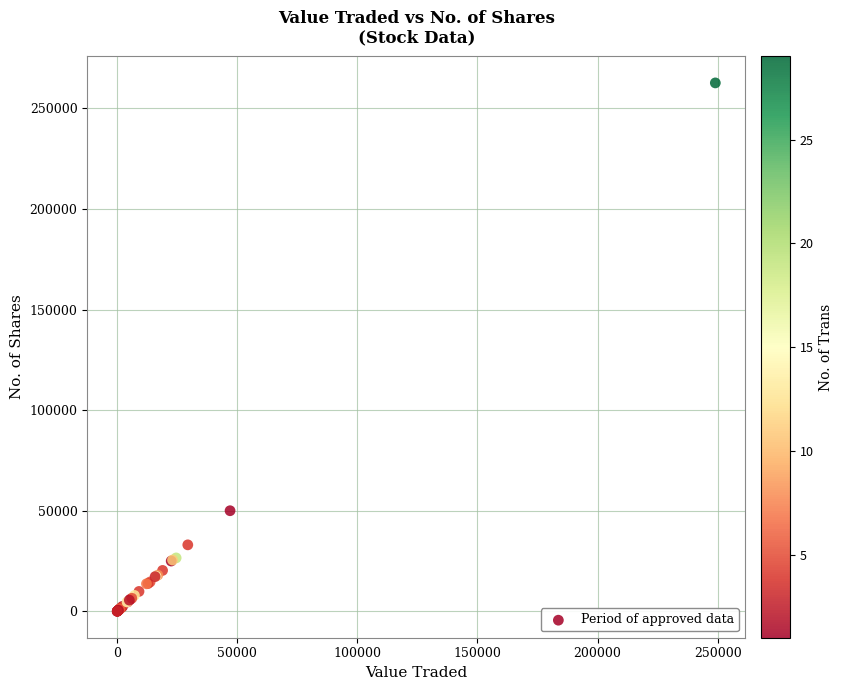

What Y value in the scatter plot is closest to 131325?

50000